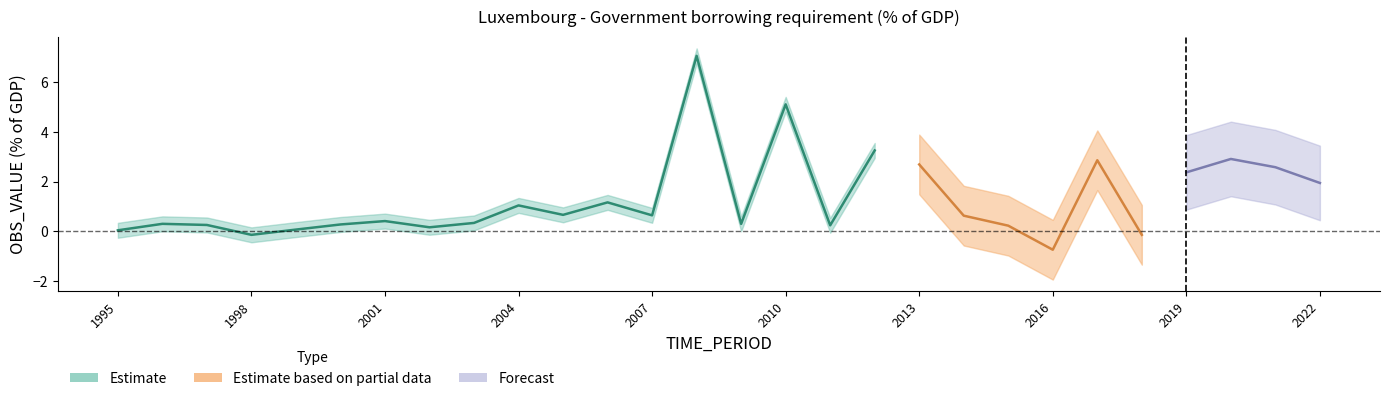

At which label is the value closest to 3?

2020